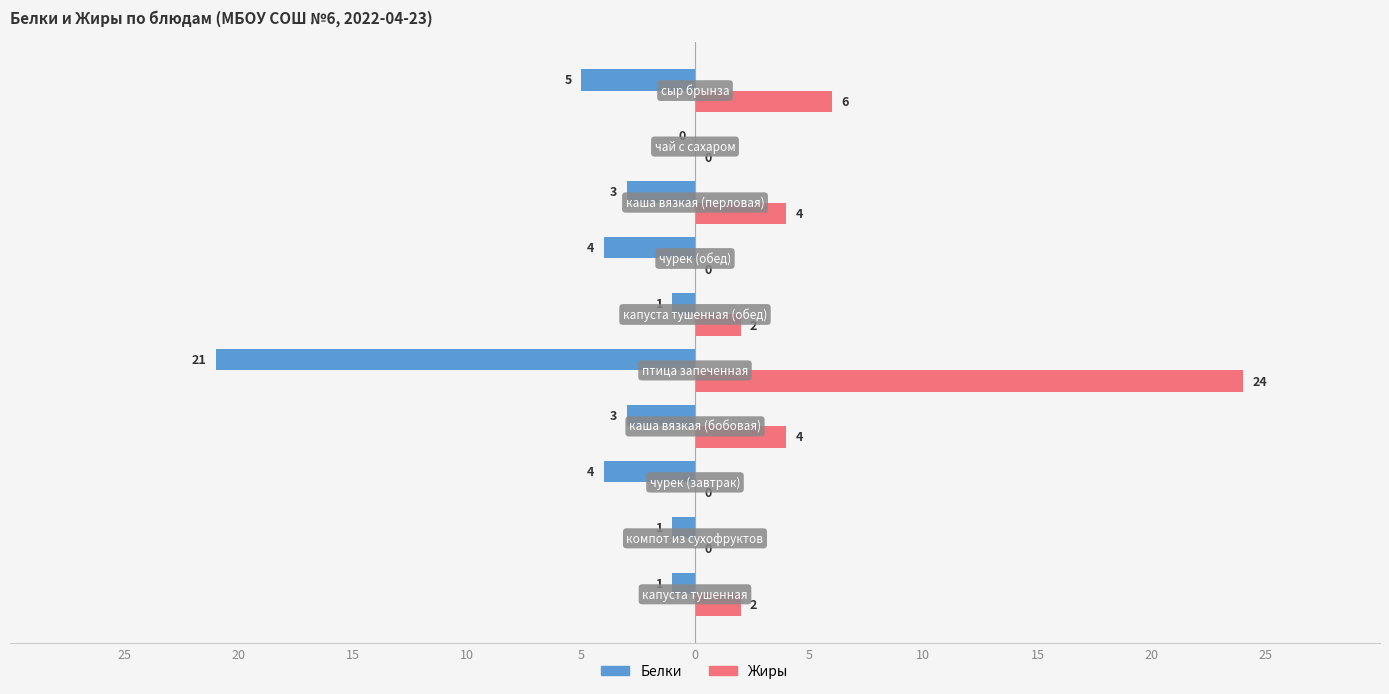

What are all the series names shown in the legend?

Белки, Жиры